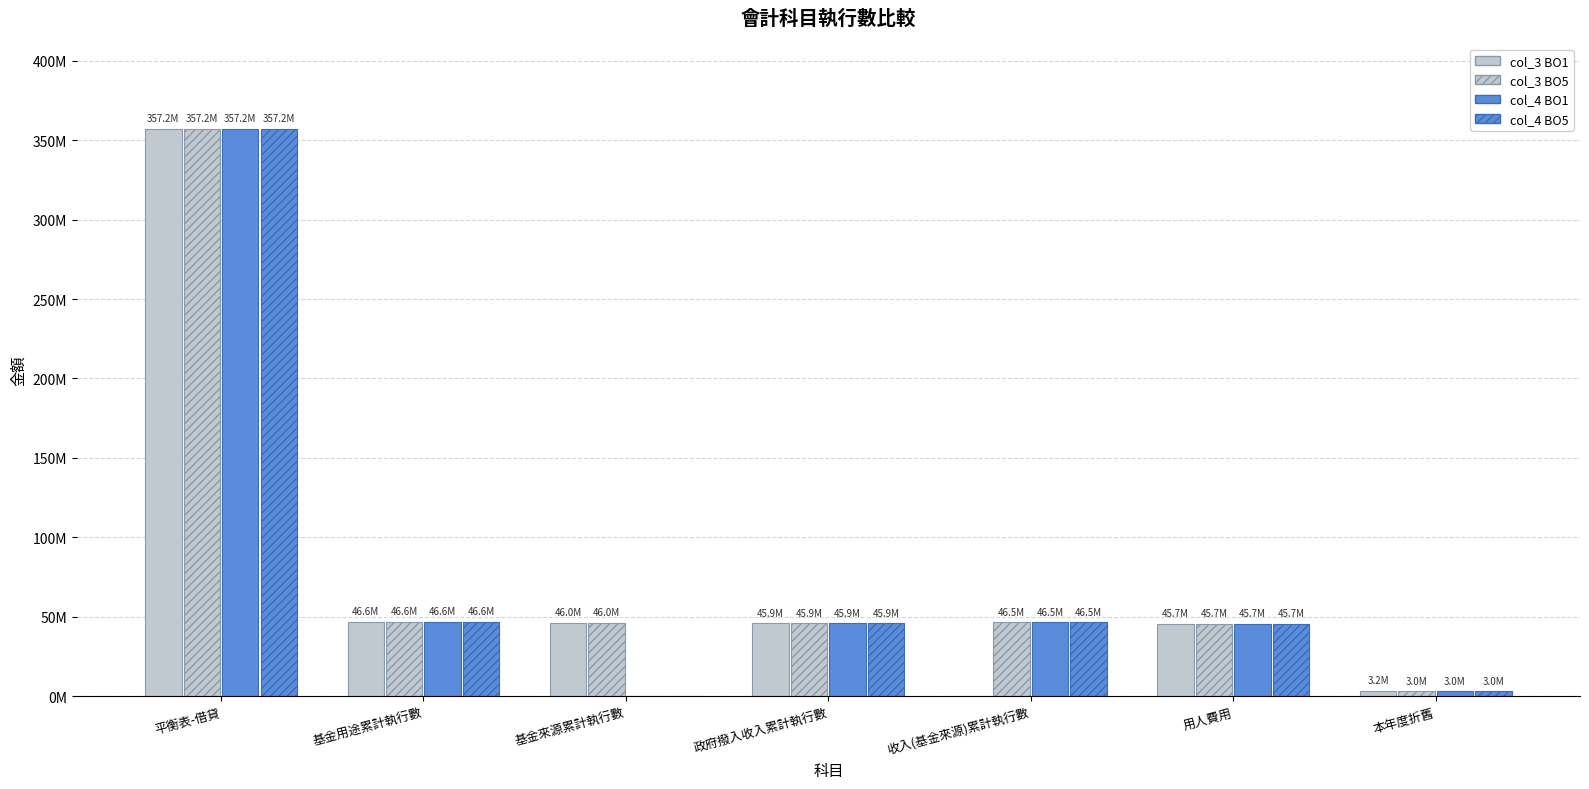

What is the difference between the highest and lowest values at 基金來源累計執行數?

46008404